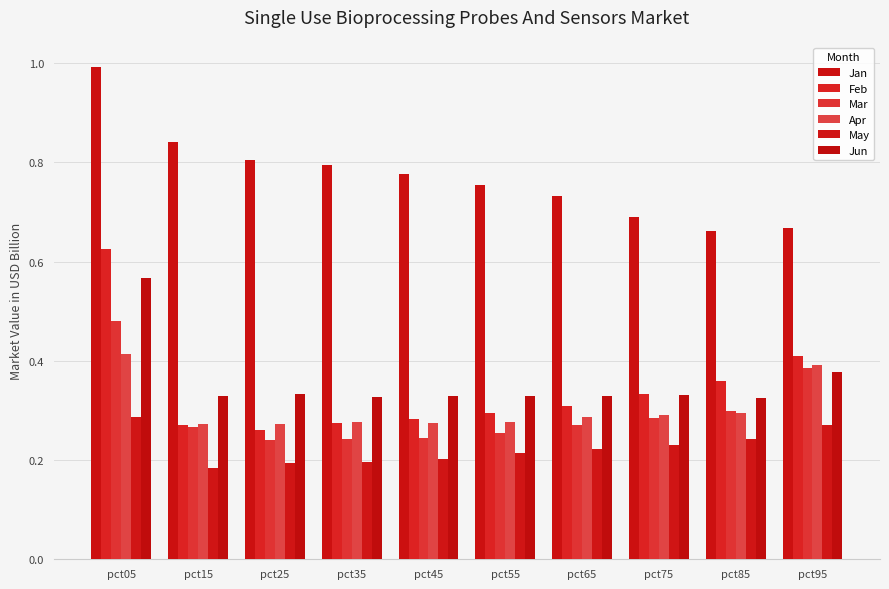

How many distinct data groups are displayed?

6